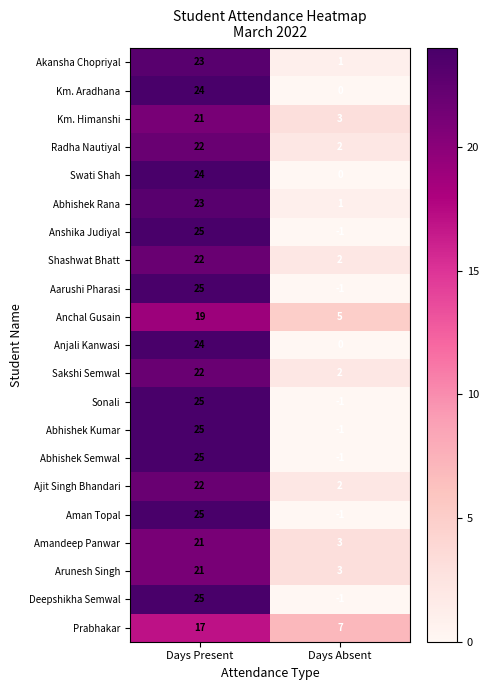

Rank the categories by Sonali value from lowest to highest.

Days Absent, Days Present